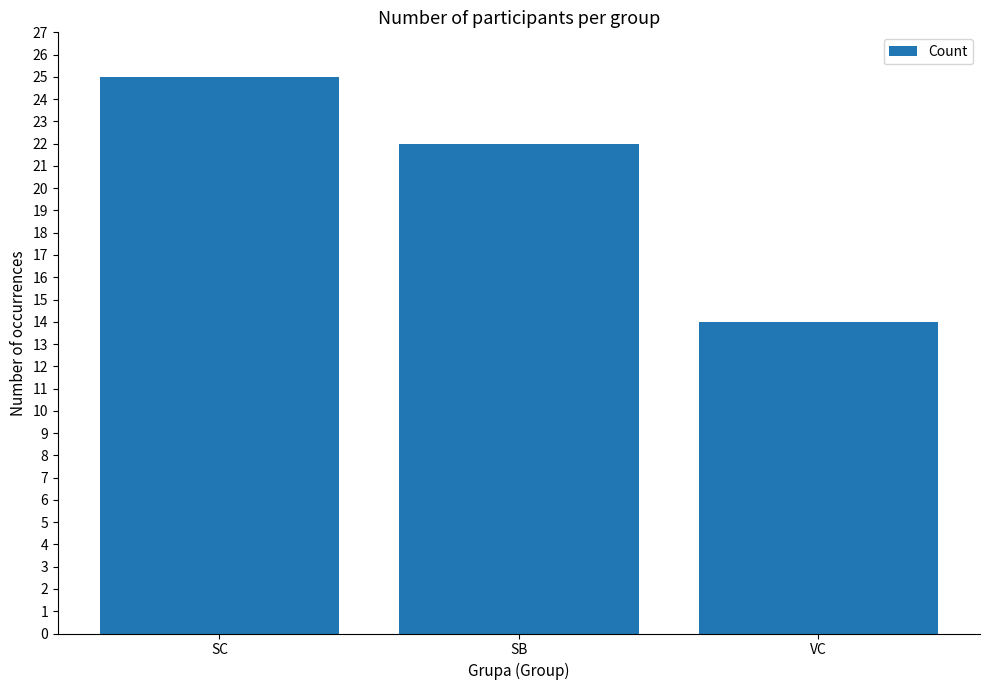

Where does the data first go above 22?

SC